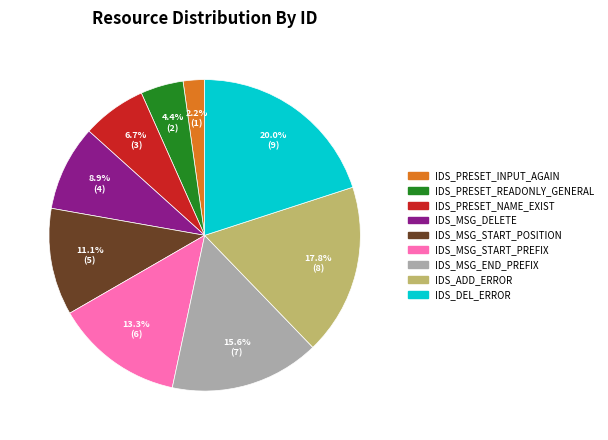

To the nearest percent, what is the difference between the largest and smallest slice percentages?

18%